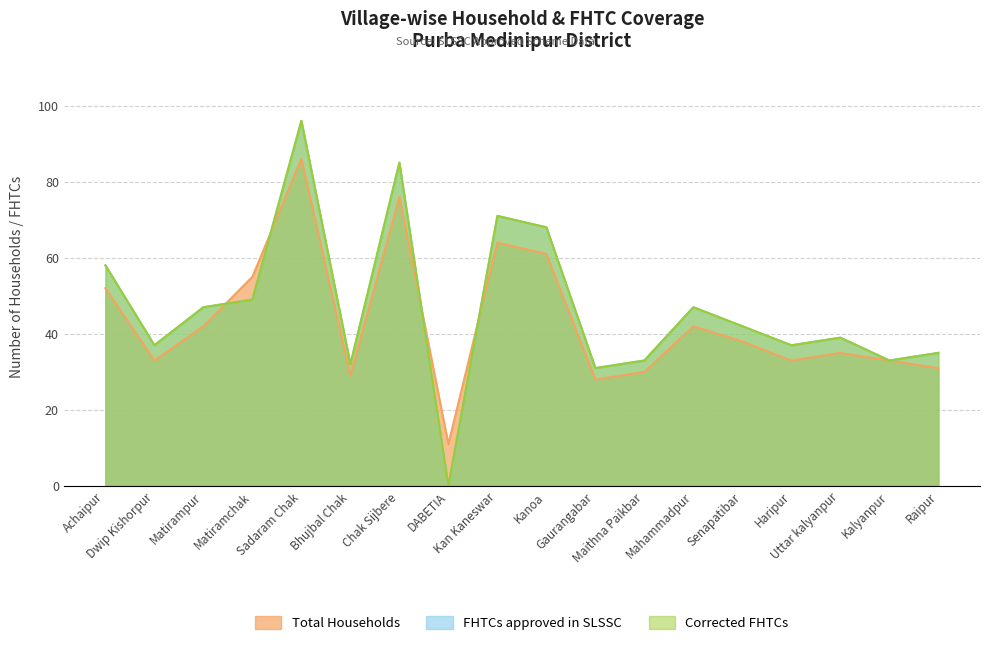

Between Uttar kalyanpur and DABETIA, which is larger?

Uttar kalyanpur